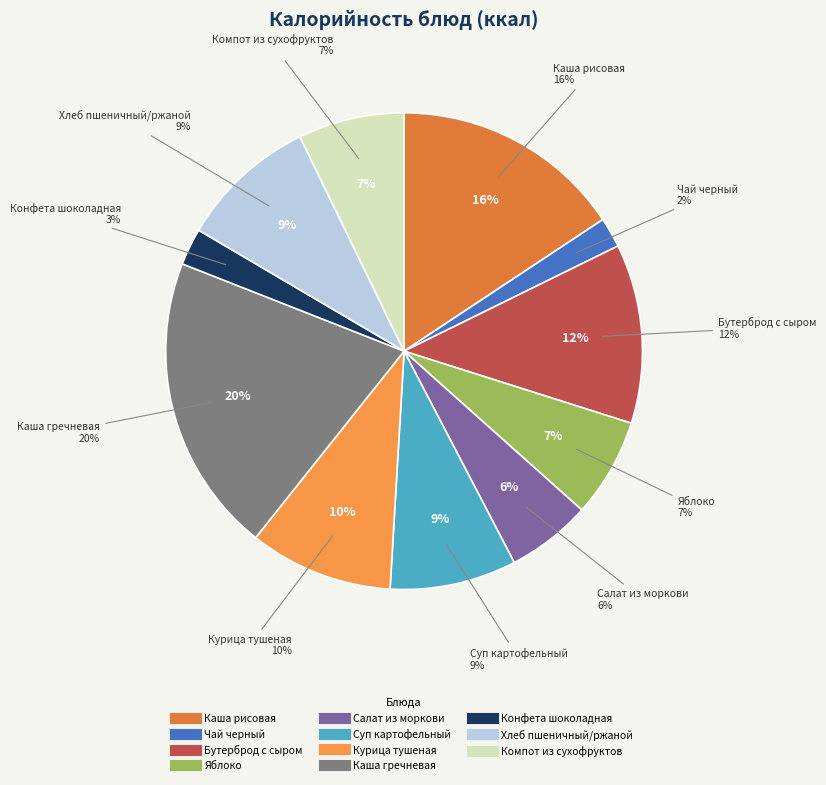

Is there any slice that represents more than half of the pie?

No